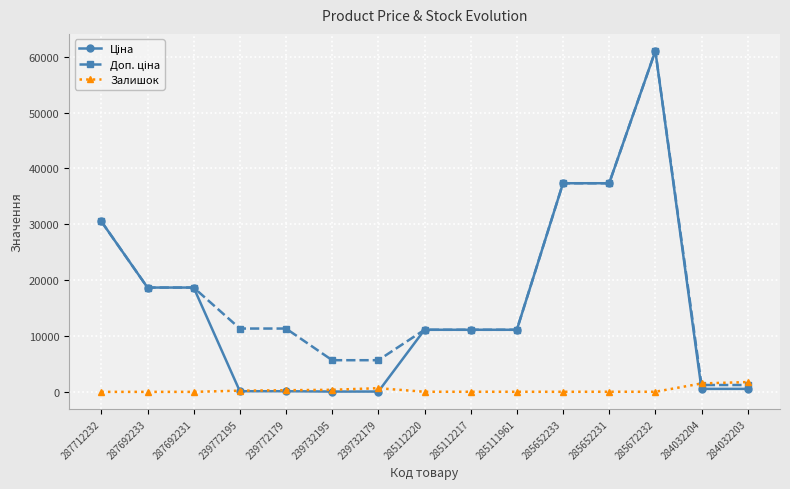

At which category is the sum across all series the highest?

285672232